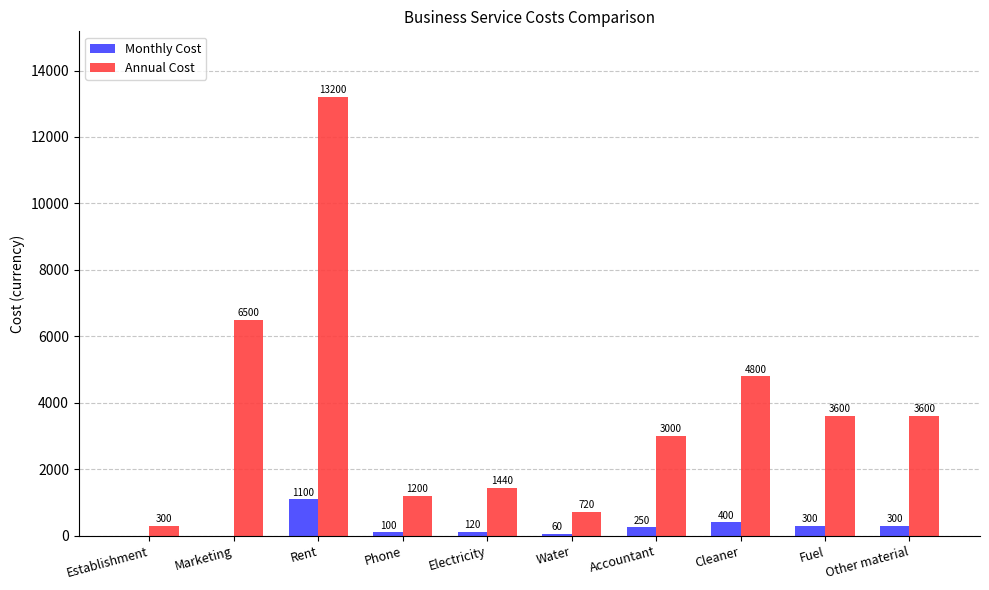

Between Rent and Accountant, which series saw the biggest shift?

Annual Cost